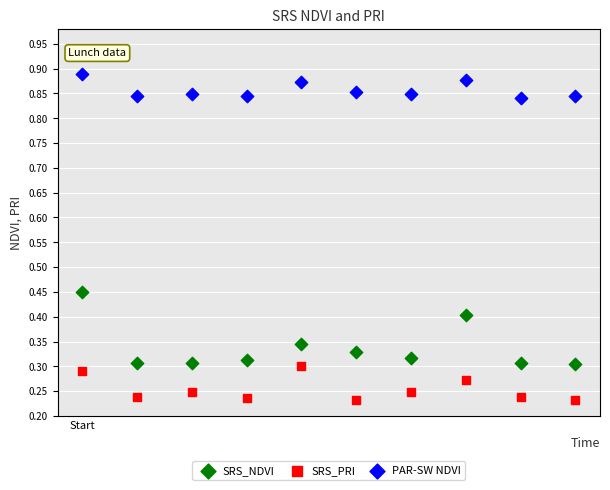

Across all data points, what is the range of Y values (max minus min)?

0.7